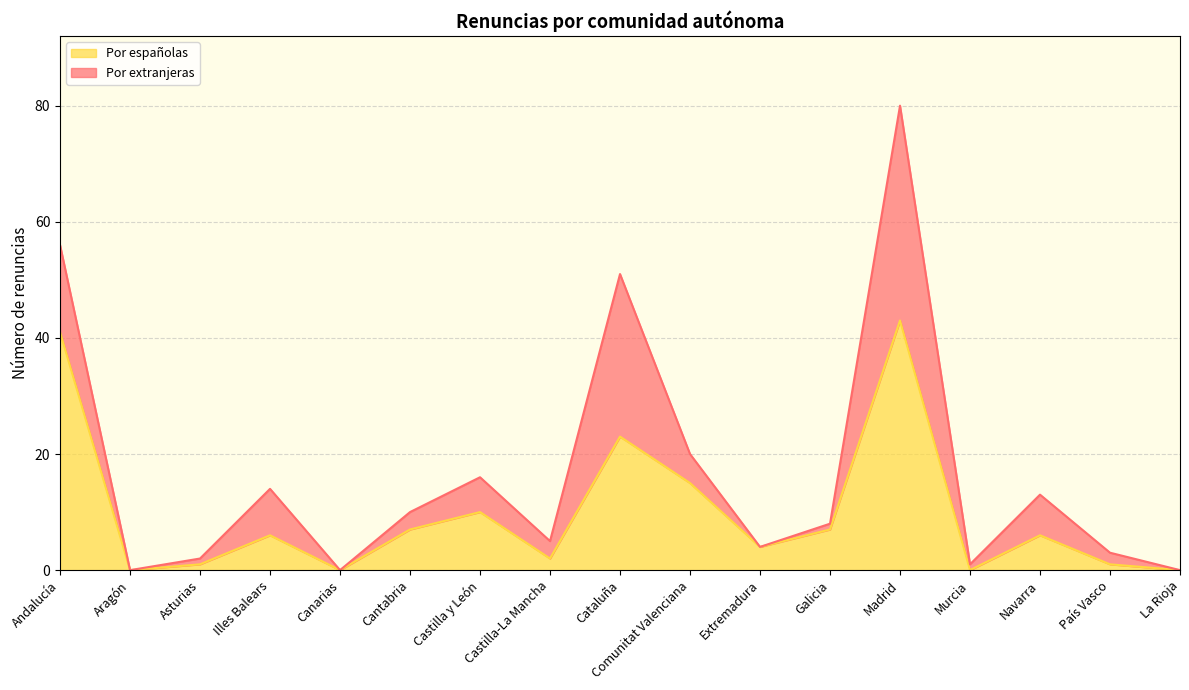

What position from the left is Navarra?

15